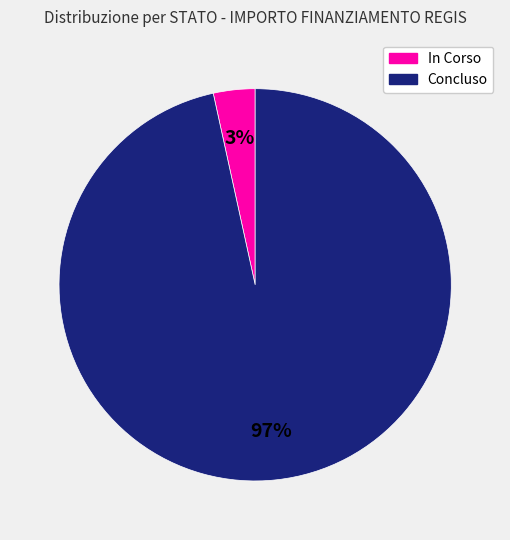

Is there a majority slice in this chart?

Yes